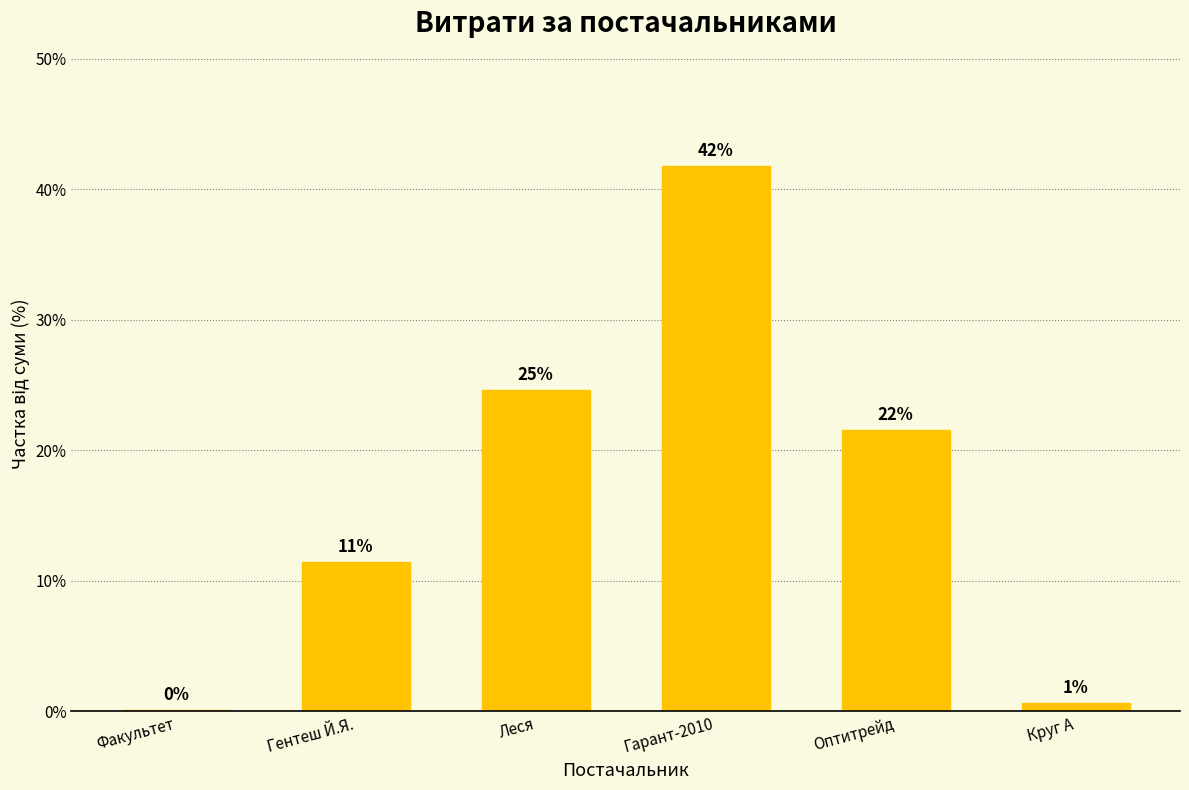

Are the bars horizontal?

No